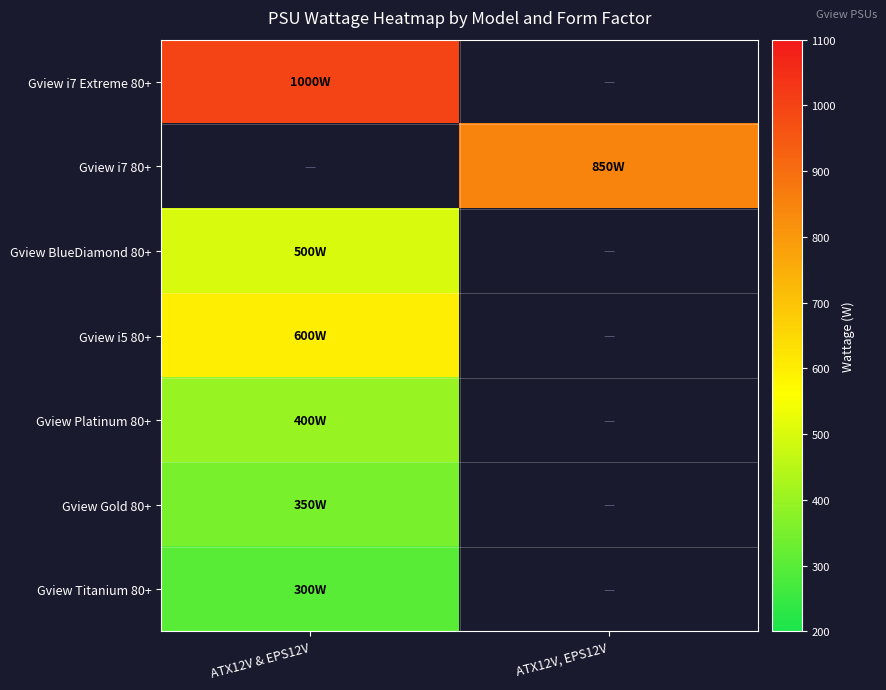

The value of Gview BlueDiamond 80+ at ATX12V & EPS12V is 119.3. True or false?

False